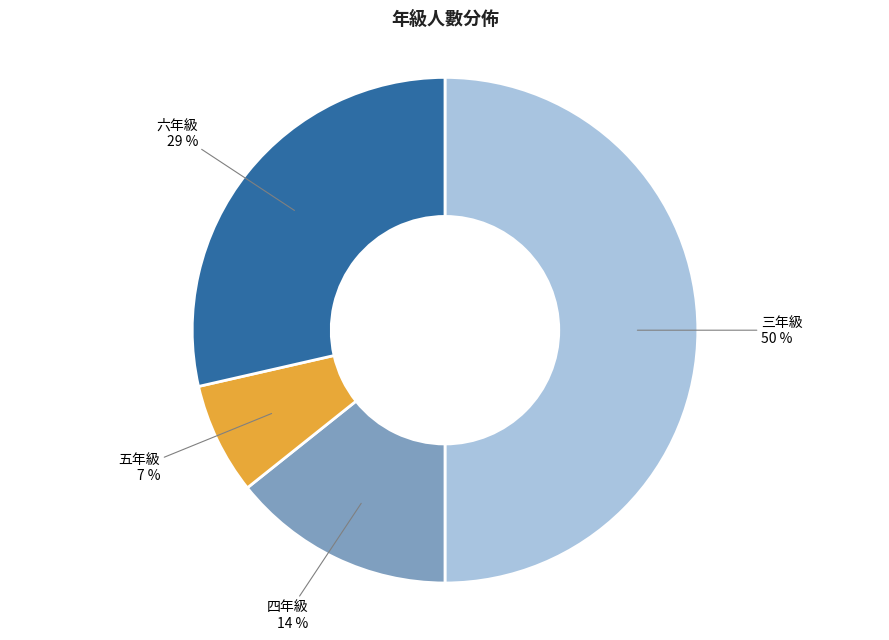

Rank the categories by value from highest to lowest.

三年級, 六年級, 四年級, 五年級